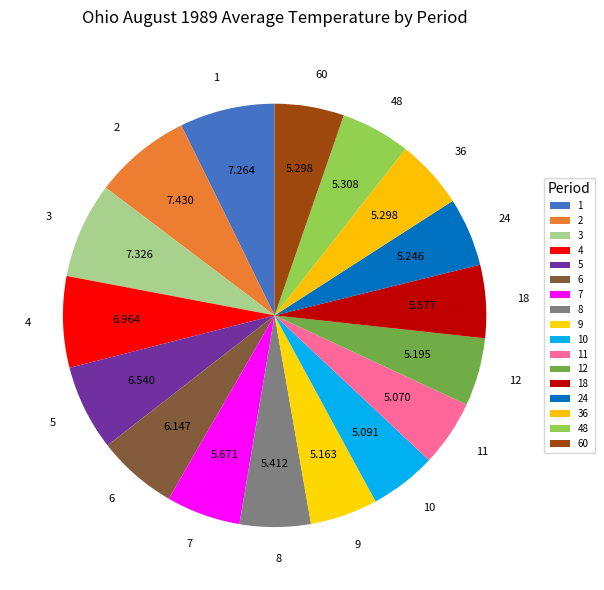

Which has a higher value, 8 or 4?

4